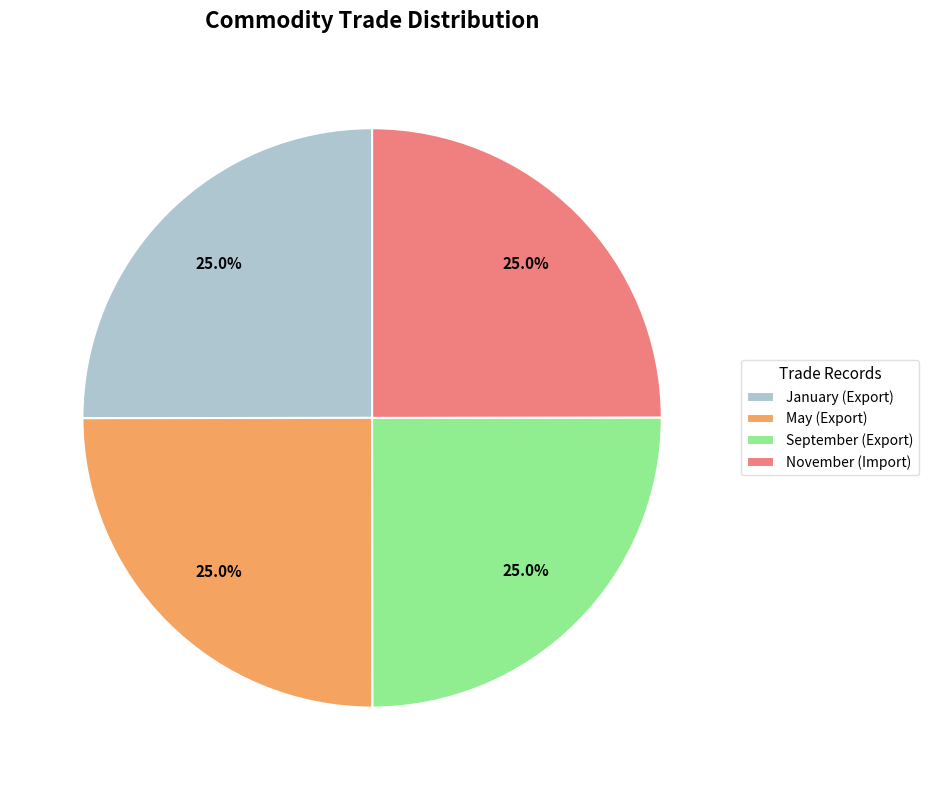

Is there a majority slice in this chart?

No